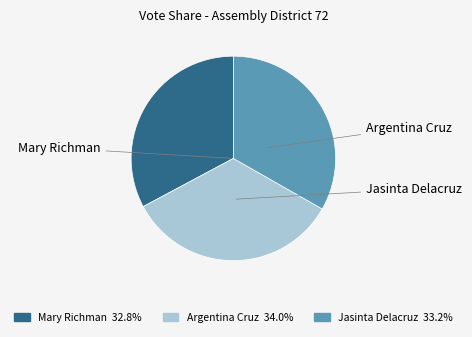

To the nearest percent, what is the difference between the largest and smallest slice percentages?

1%